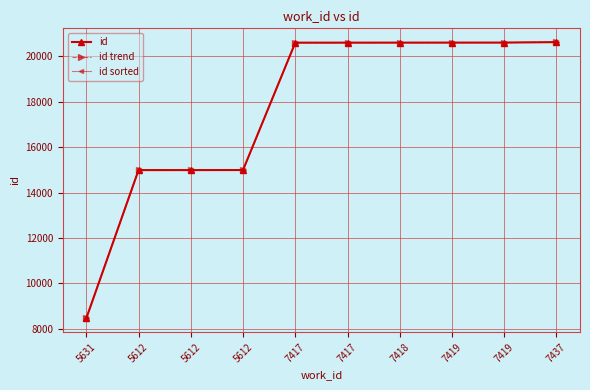

What is the difference between the maximum and second lowest values in the id trend series?

5636